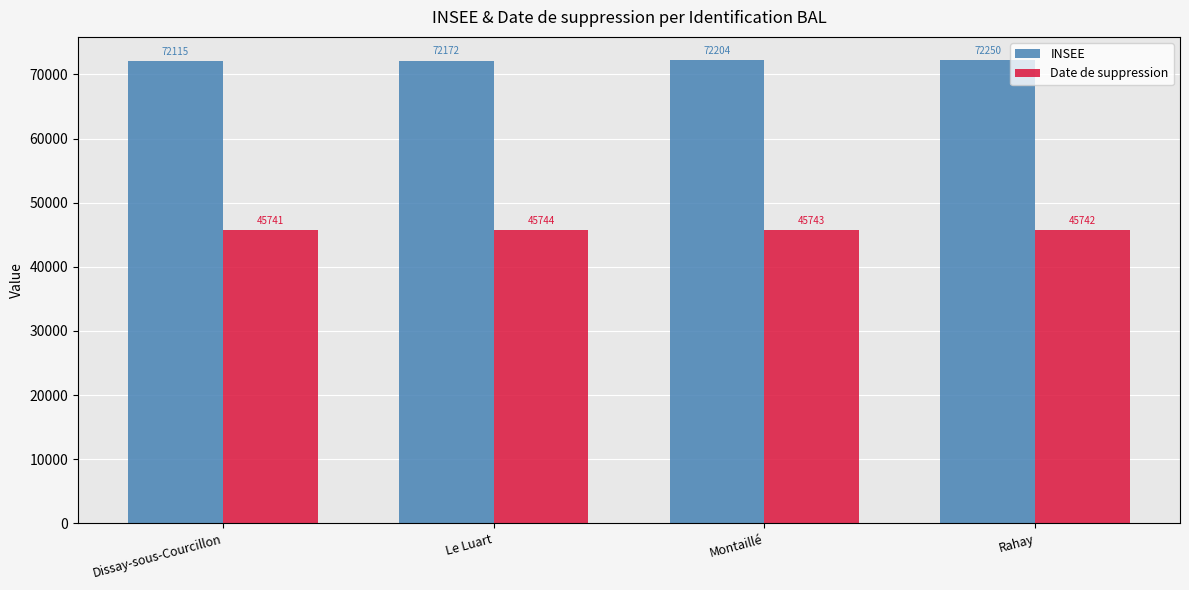

Reading left to right, transcribe all the data shown in this chart.

INSEE: Dissay-sous-Courcillon=72115	Le Luart=72172	Montaillé=72204	Rahay=72250
Date de suppression: Dissay-sous-Courcillon=45741	Le Luart=45744	Montaillé=45743	Rahay=45742